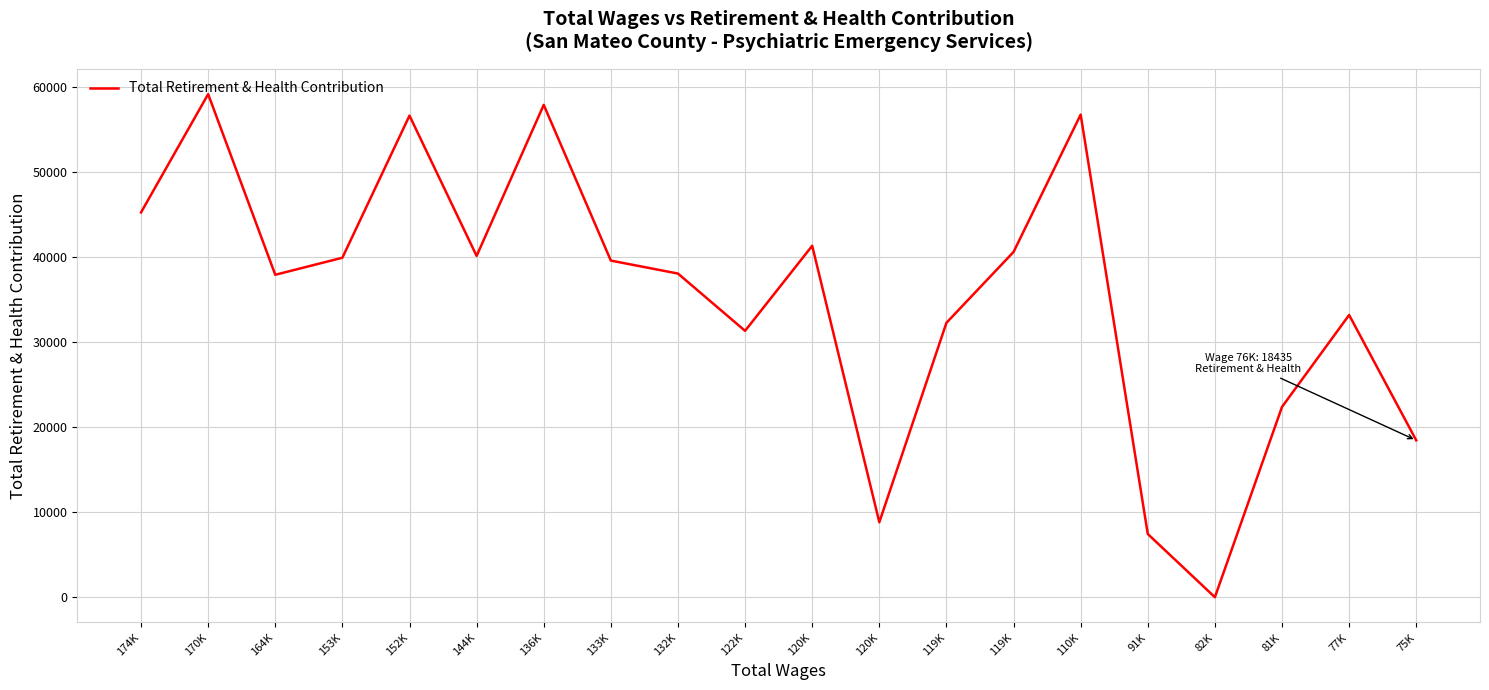

What is the difference between the values at 164K and 136K?

19966